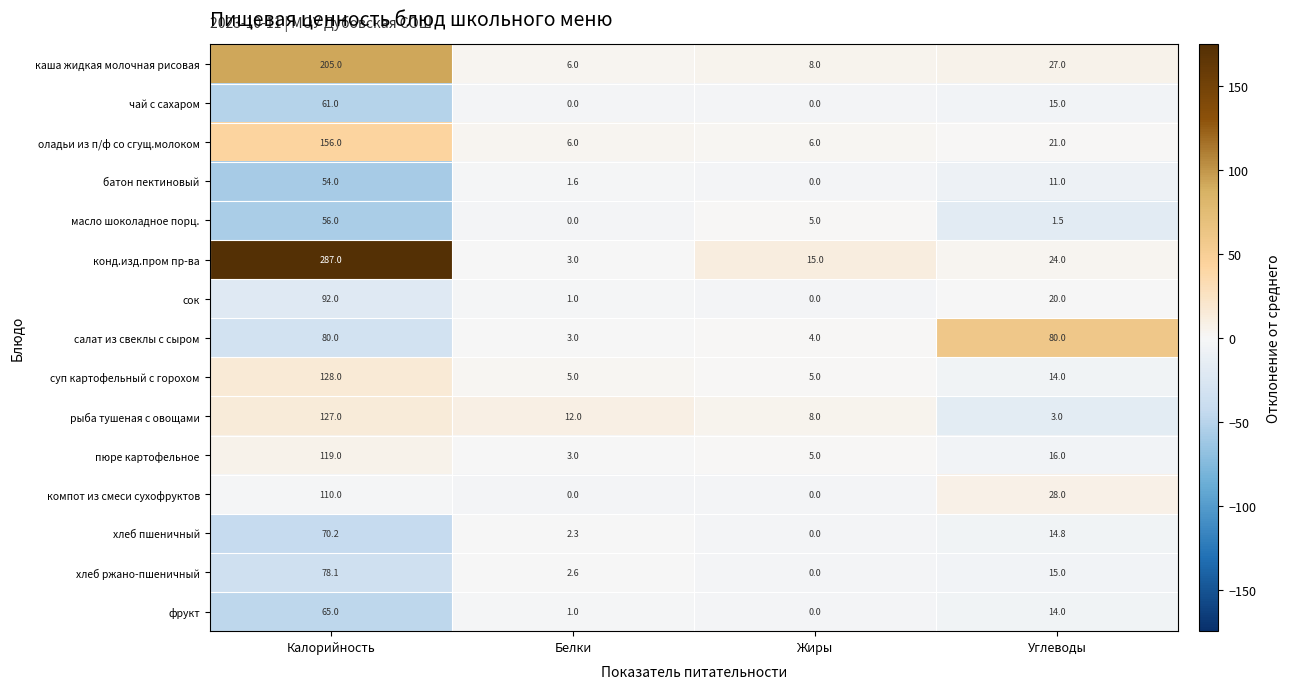

Which series has the largest total across all categories?

конд.изд.пром пр-ва